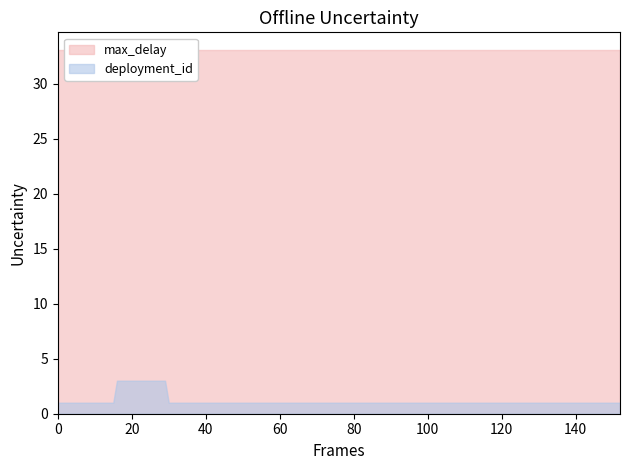

Is the value of max_delay at 38732 greater than the value of deployment_id at 38735?

Yes